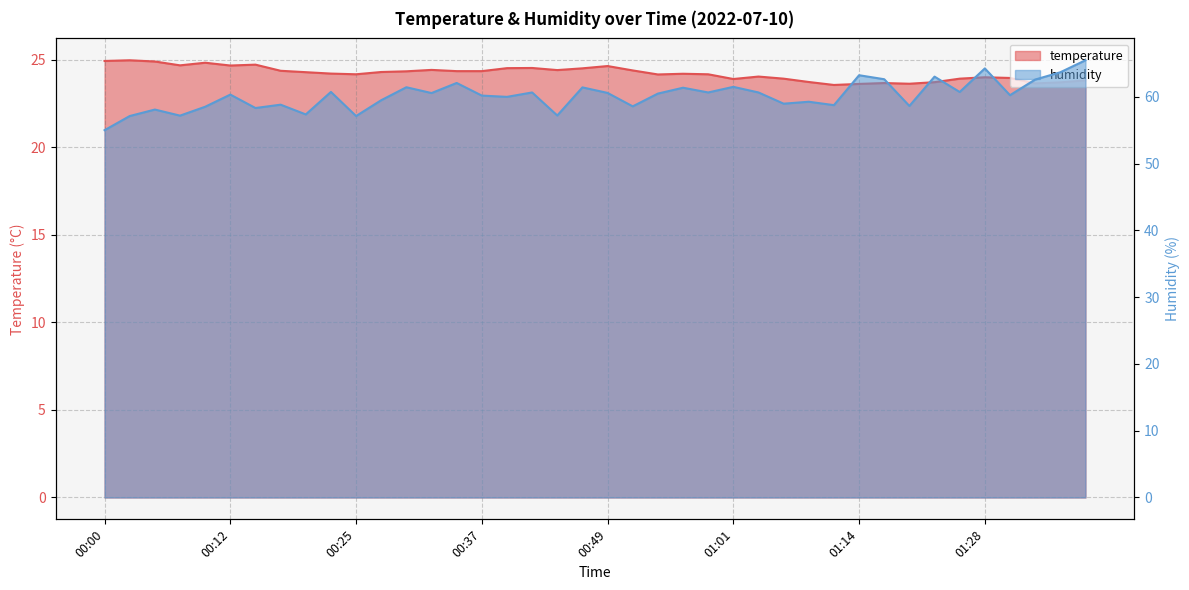

How many data points in humidity are above 60?

23